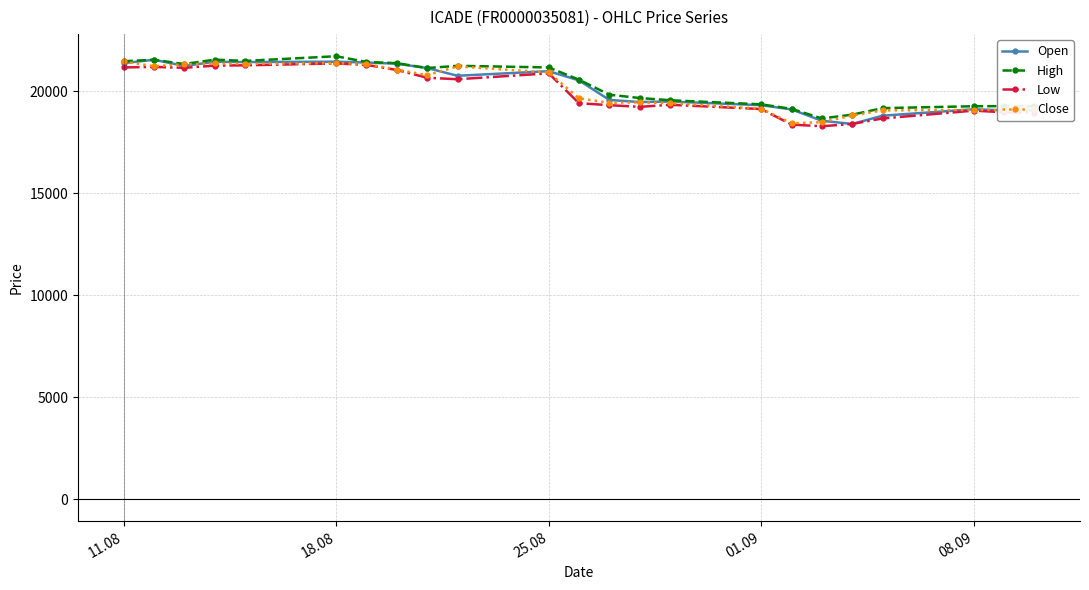

True or false: Open has more than 0 points higher than both neighbors.

True